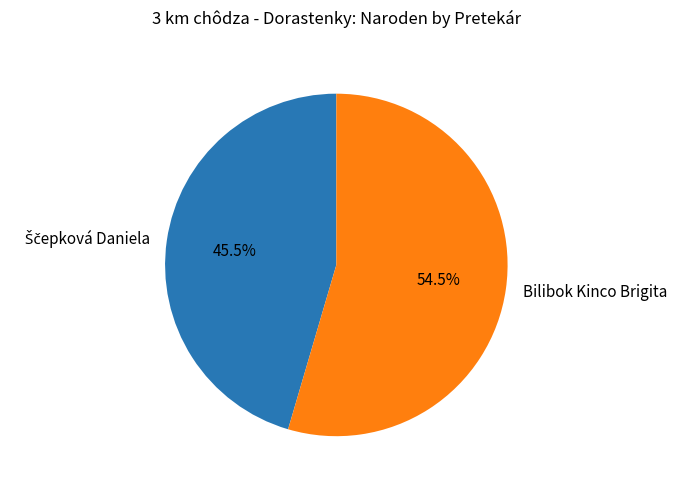

Does Bilibok Kinco Brigita represent more than half of the total?

Yes